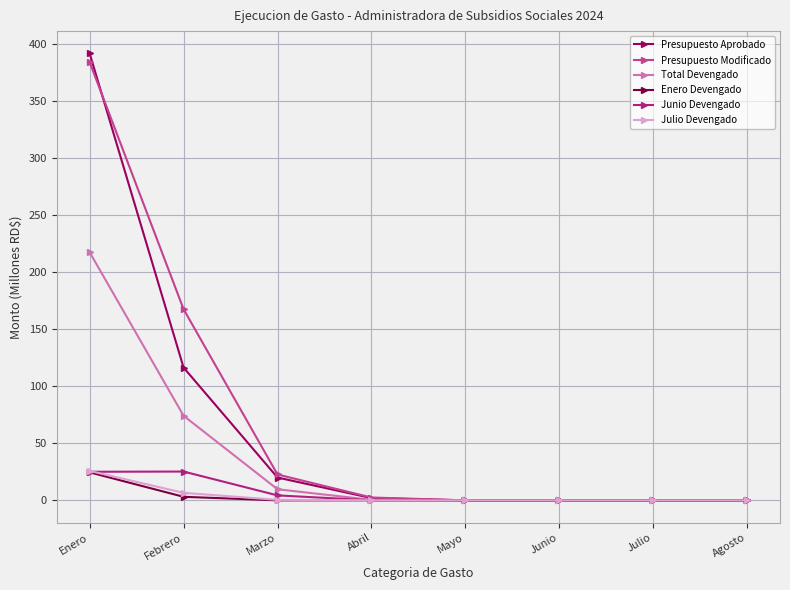

Which category has the highest value across all series?

Enero